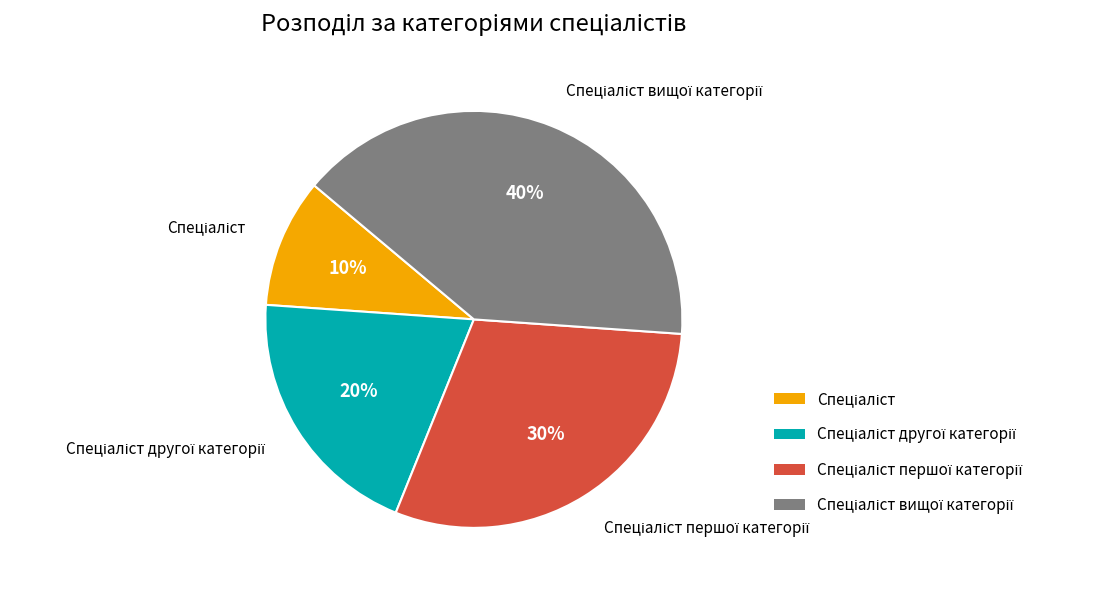

To the nearest percent, what is the difference between the largest and smallest slice percentages?

30%